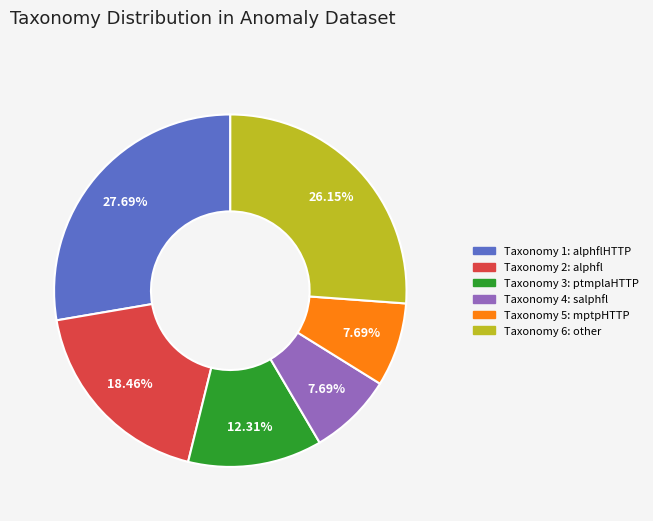

Does any single category account for the majority?

No